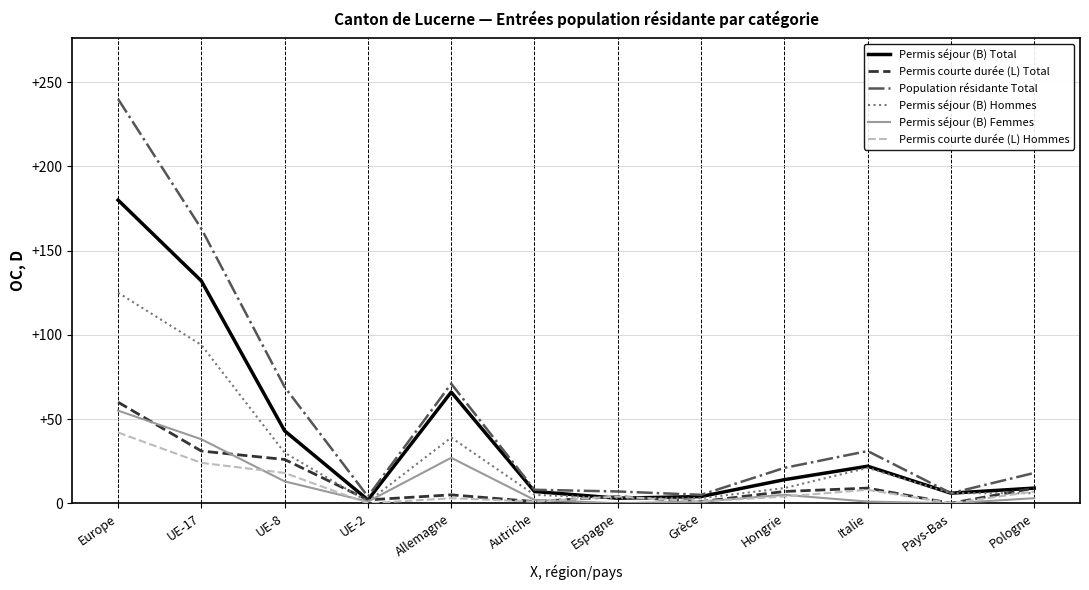

Which series has the largest range (max minus min)?

Population résidante Total